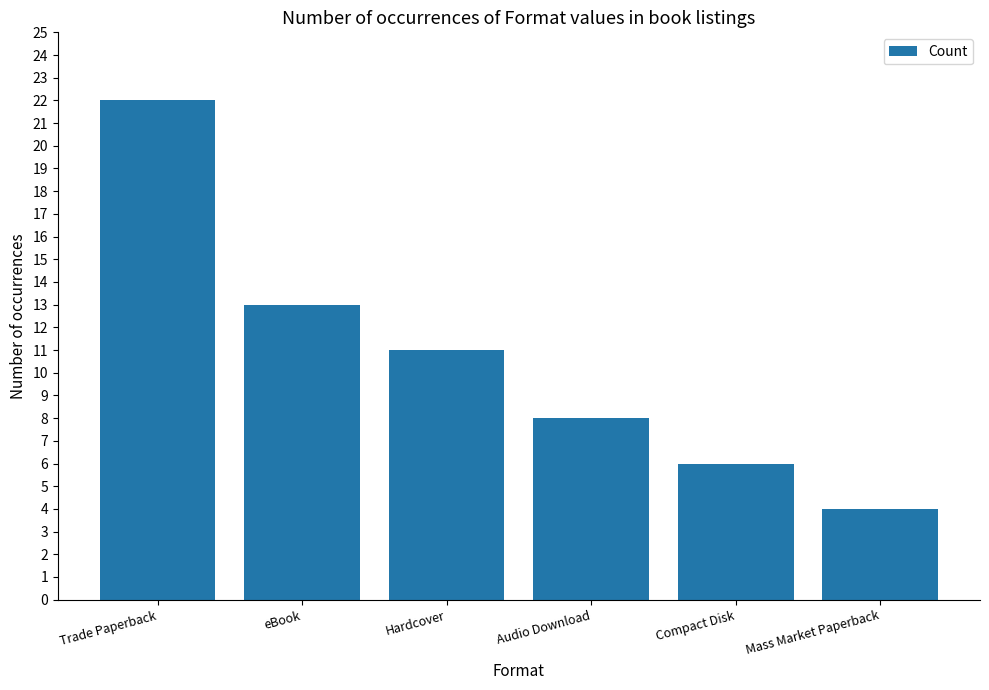

What is the label of the 6th bar from the left?

Mass Market Paperback